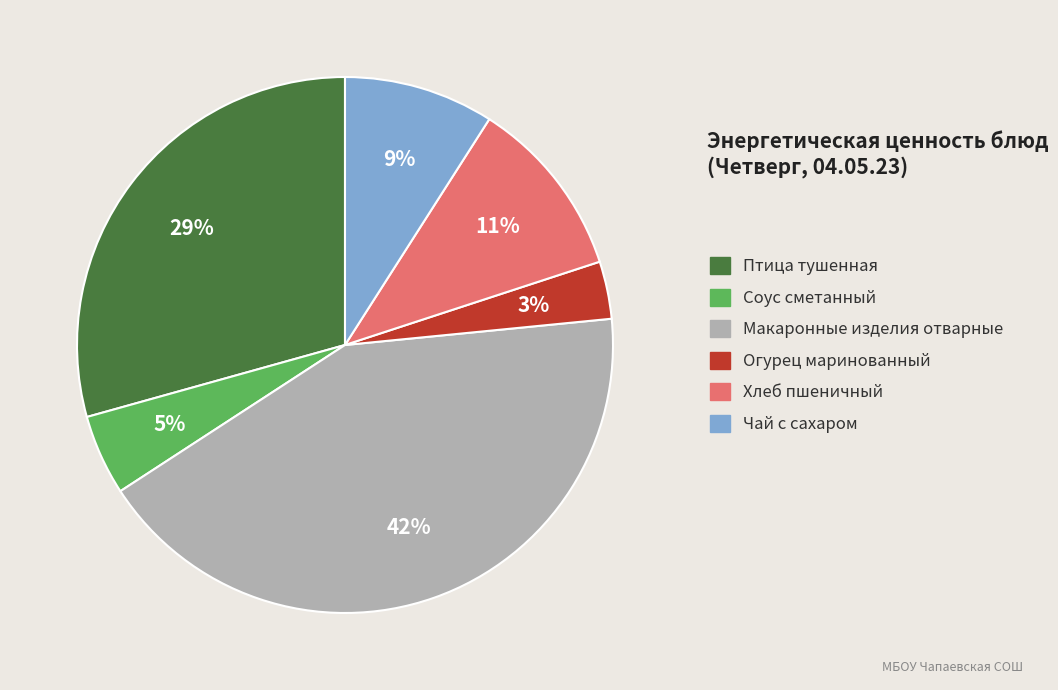

To the nearest percent, what is the combined percentage of Хлеб пшеничный and Птица тушенная?

40%